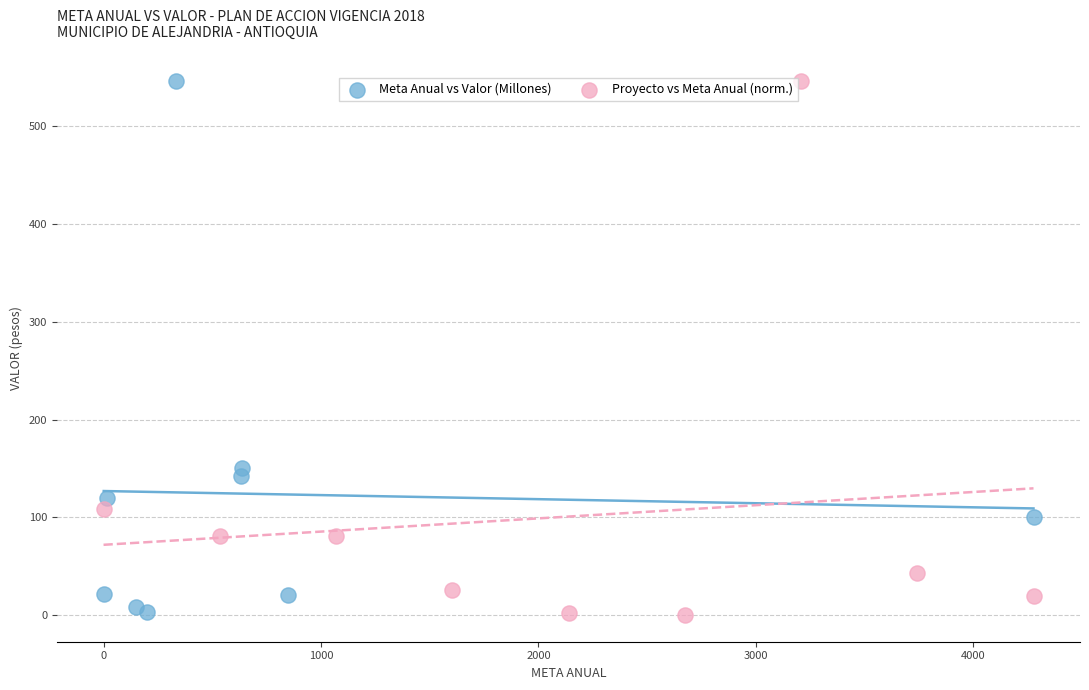

What are all the series names shown in the legend?

Meta Anual vs Valor (Millones), Proyecto vs Meta Anual (norm.)